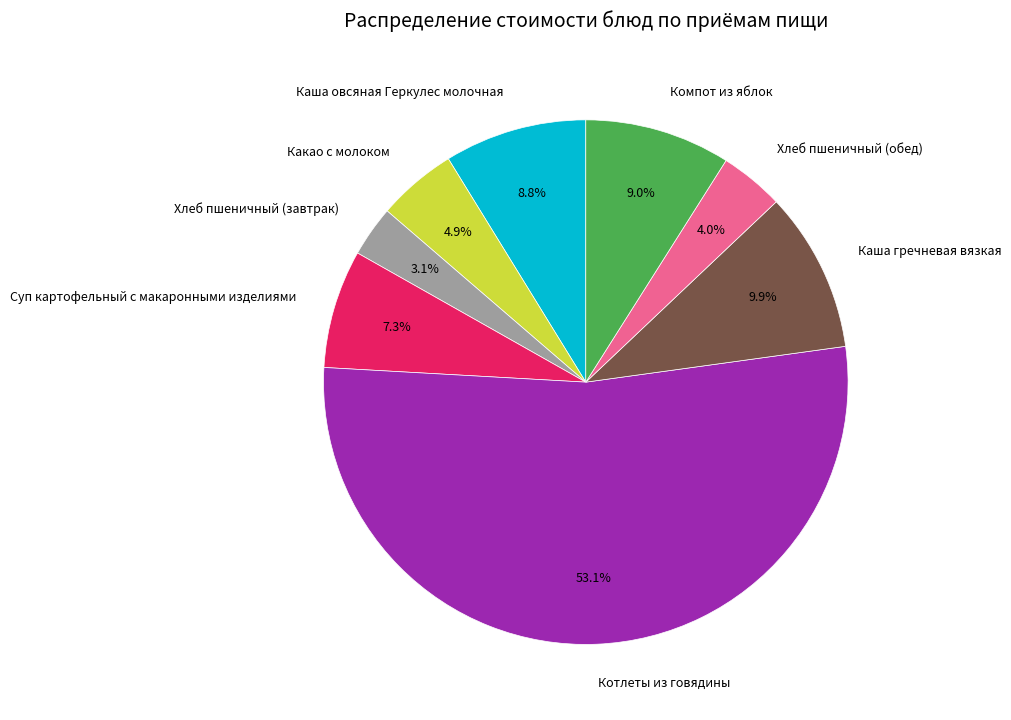

How many slices are in this pie chart?

8